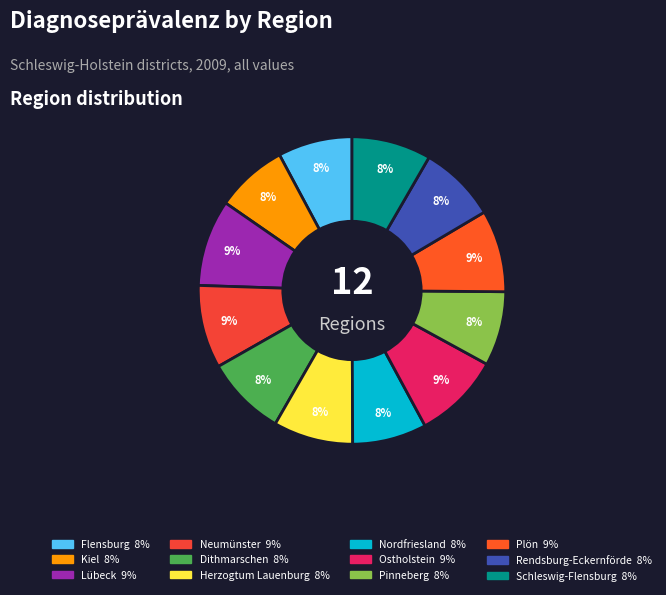

Does Nordfriesland represent more than half of the total?

No